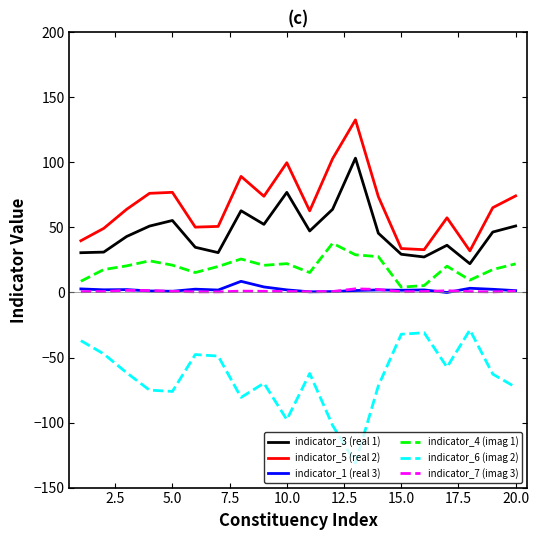

What is the maximum value for indicator_4 (imag 1)?

37.9